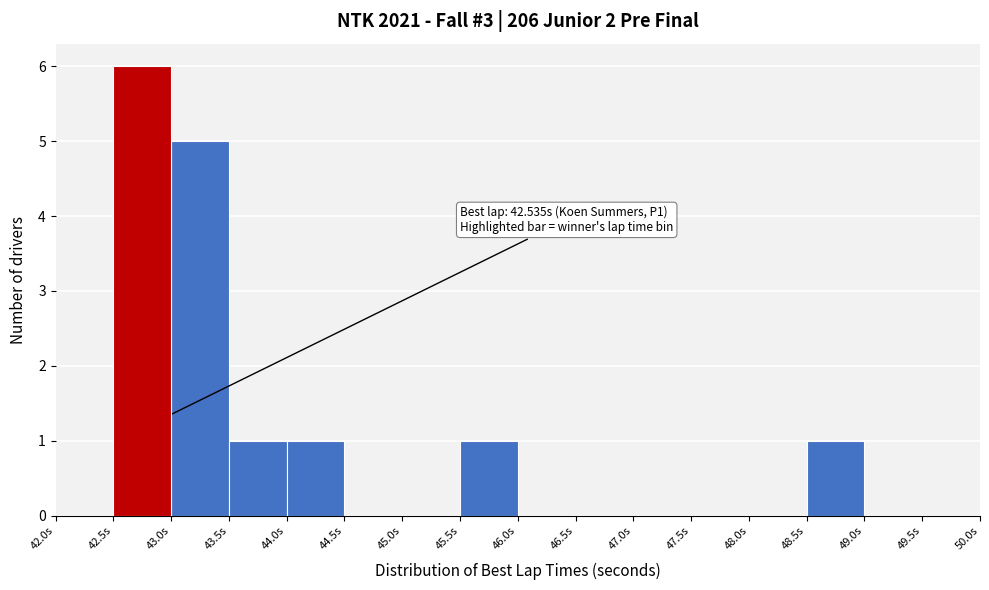

Which range on the x-axis has the tallest bar?

42.5 to 43.0